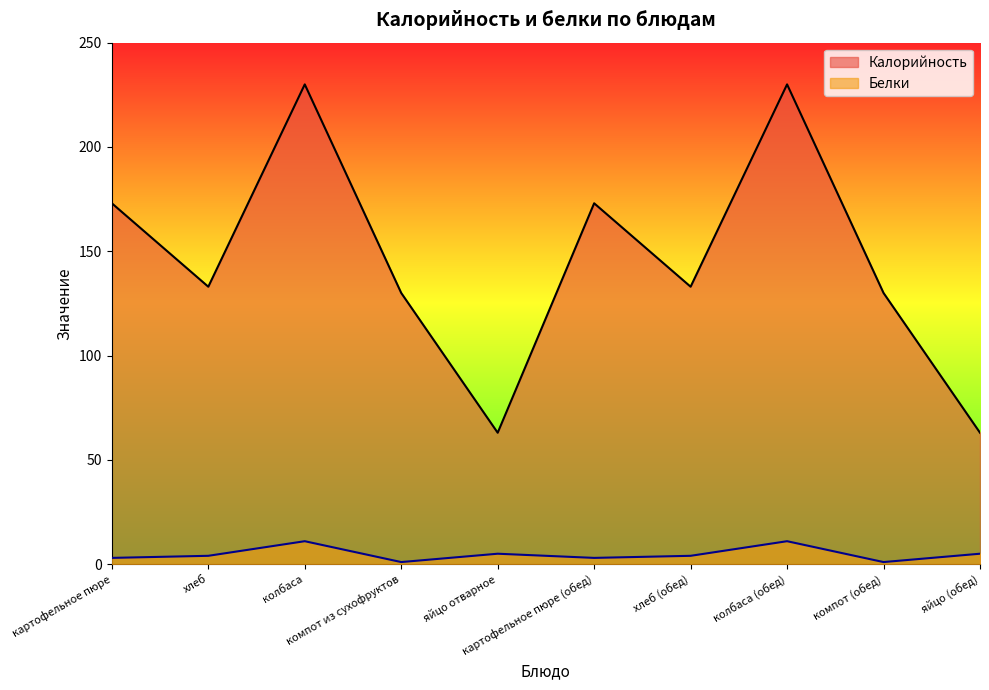

How many data points in Калорийность are above 133?

4